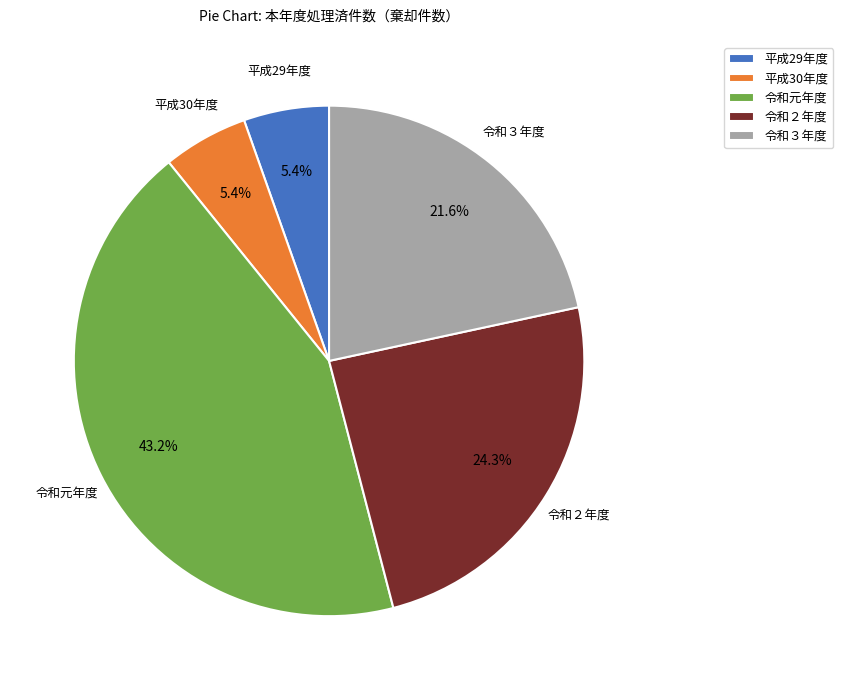

Is there any slice that represents more than half of the pie?

No